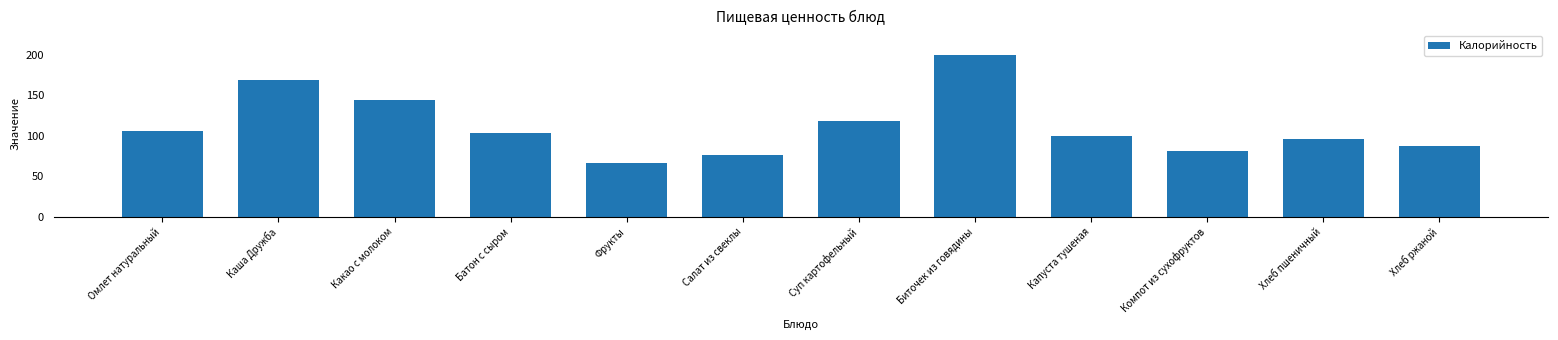

Does the chart contain stacked bars?

No